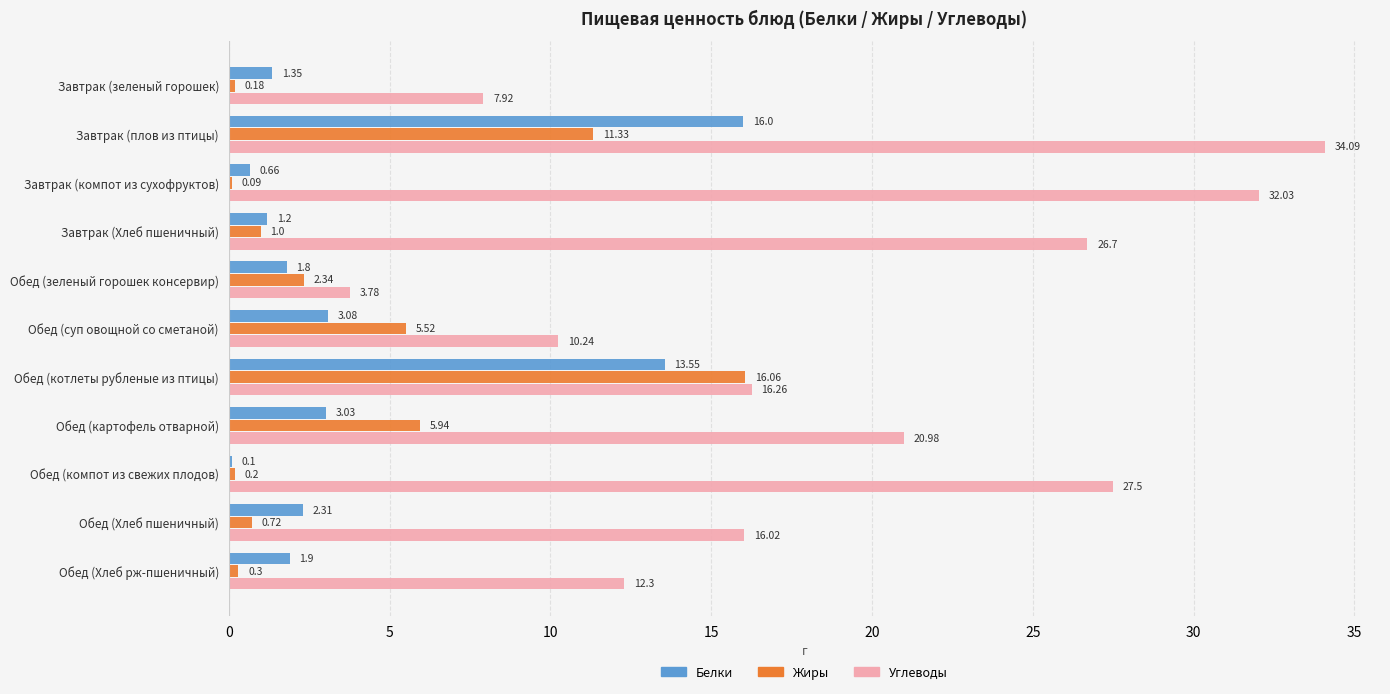

At which label does Белки reach its peak?

Завтрак (плов из птицы)